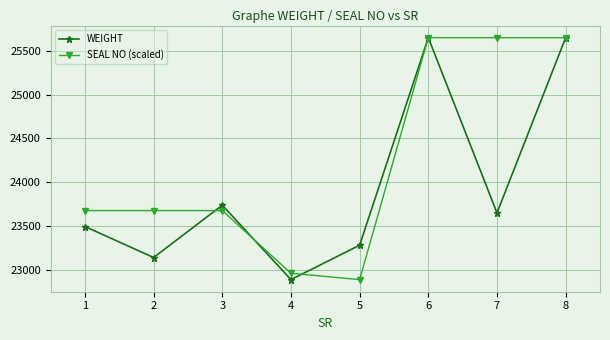

What is the spread (max minus min) of values at 4?

72.7